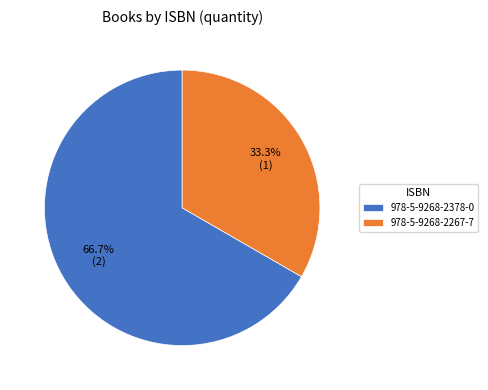

Which slice is the smallest?

978-5-9268-2267-7